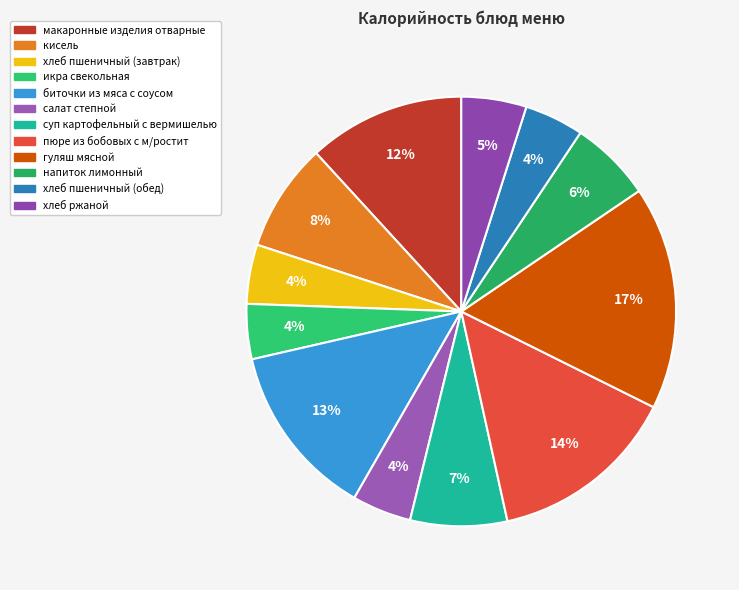

Is it true that биточки из мяса с соусом is 13% of the pie?

True